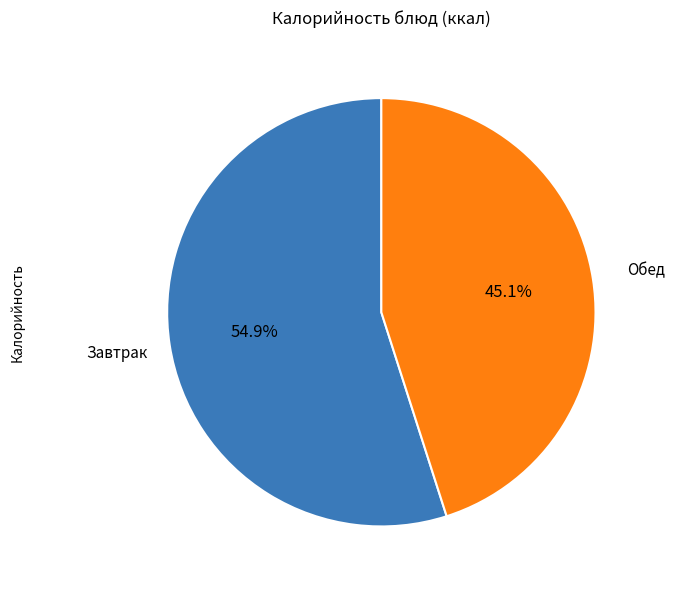

Is there a majority slice in this chart?

Yes